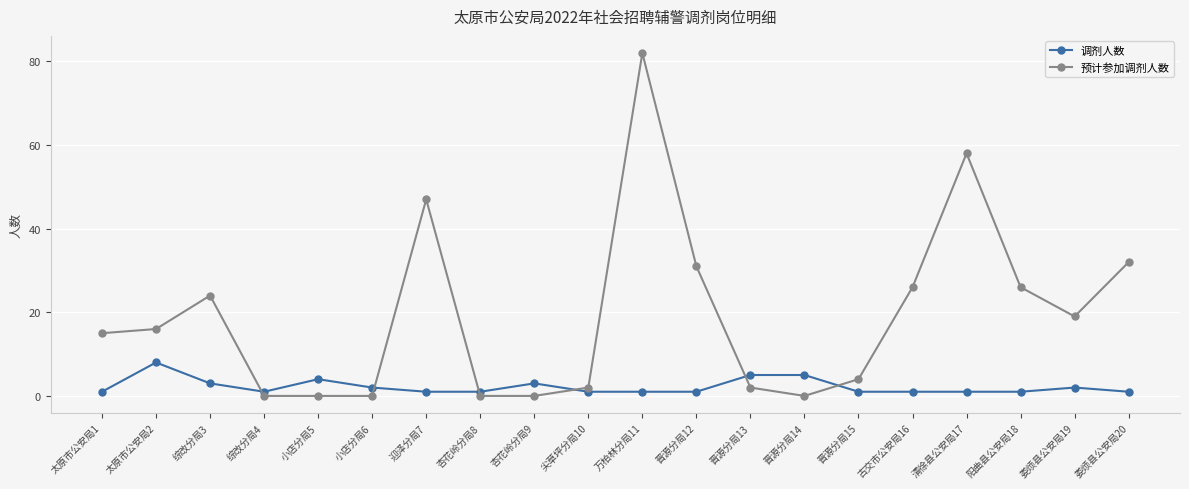

How many values in the 预计参加调剂人数 series are below 16?

10